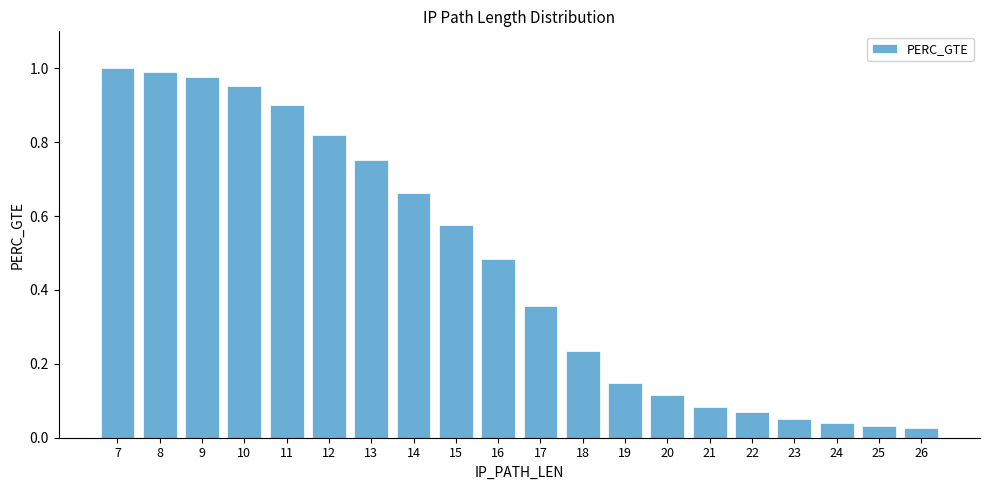

True or false: the data shows 0.1 at 16.

False